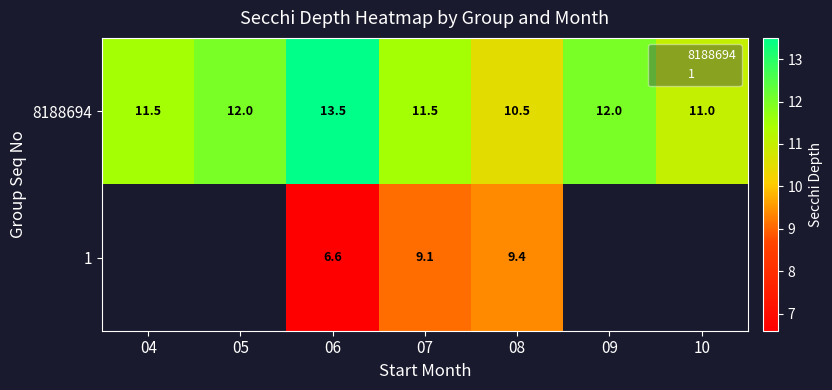

What is the difference between the maximum and second lowest values in the 8188694 series?

2.5